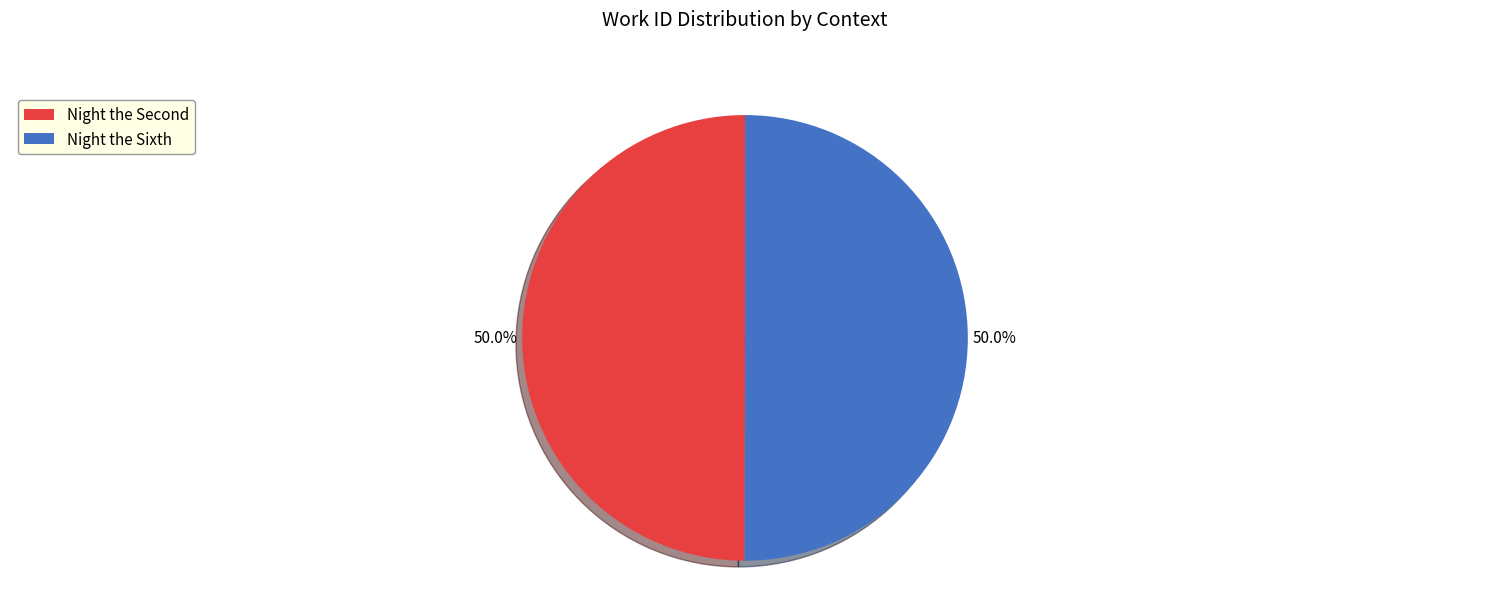

How many slices are in this pie chart?

2